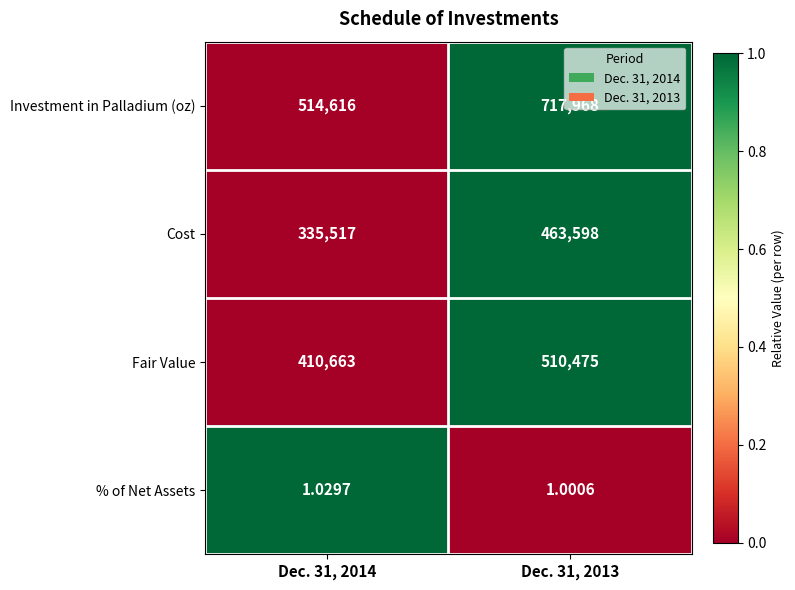

At Dec. 31, 2013, list the series in order from smallest to largest.

% of Net Assets, Cost, Fair Value, Investment in Palladium (oz)